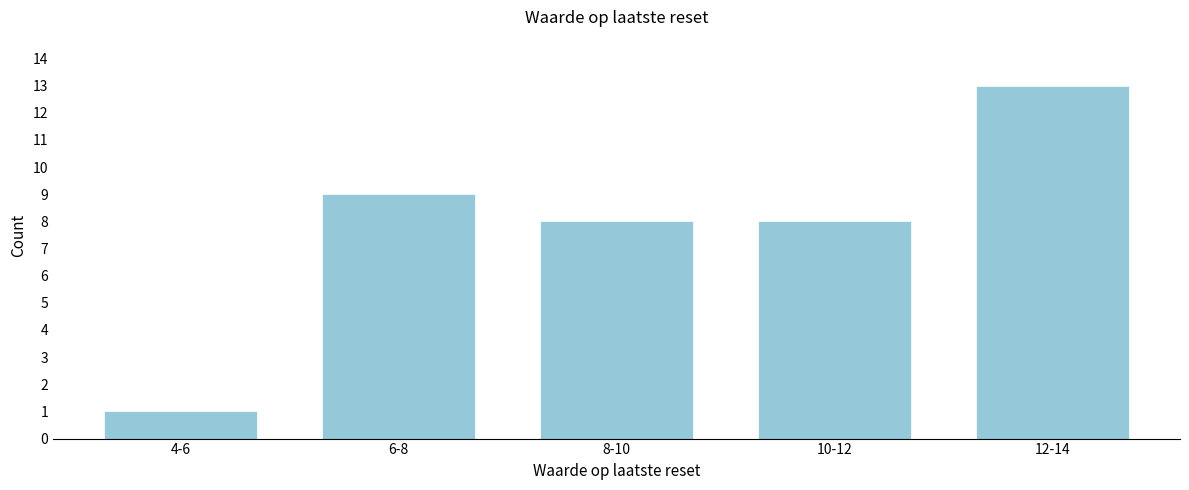

Reading left to right, list all the values displayed in this chart.

4-6=1	6-8=9	8-10=8	10-12=8	12-14=13